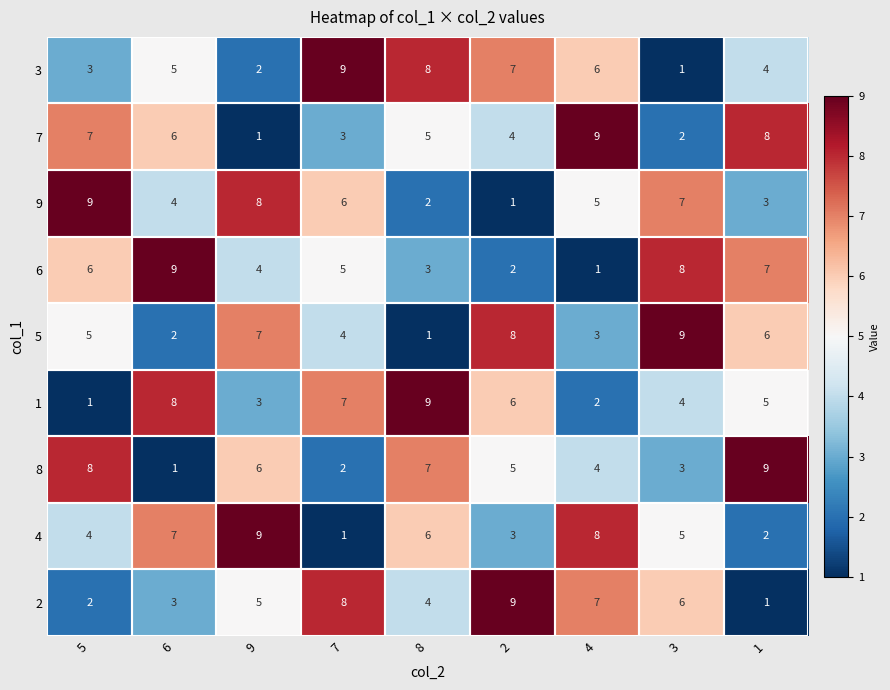

Rank the series at 8 from highest to lowest value.

1, 3, 8, 4, 7, 2, 6, 9, 5